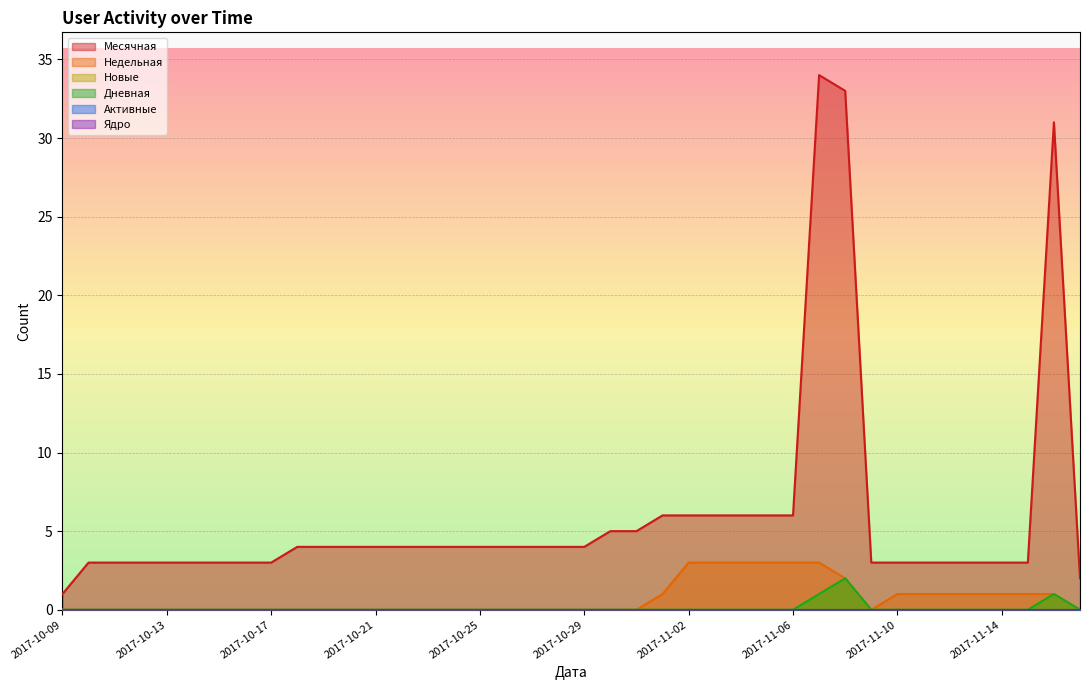

Which label corresponds to the smallest value in the chart?

2017-10-09